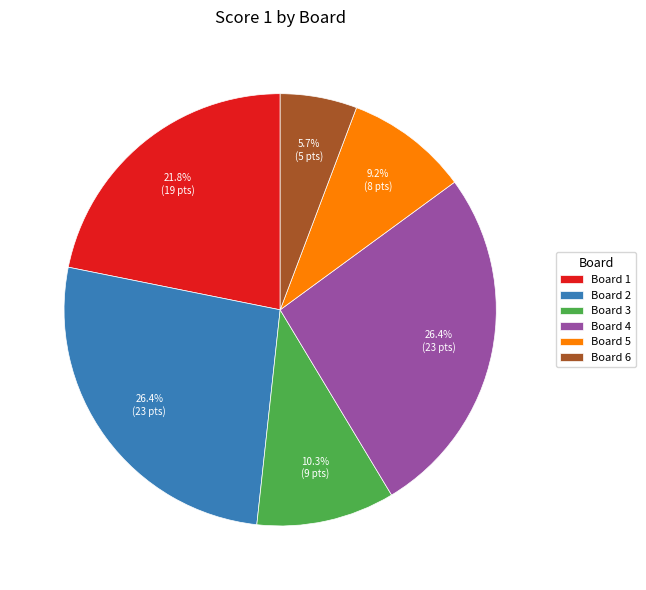

Does Board 4 account for over 50% of the chart?

No